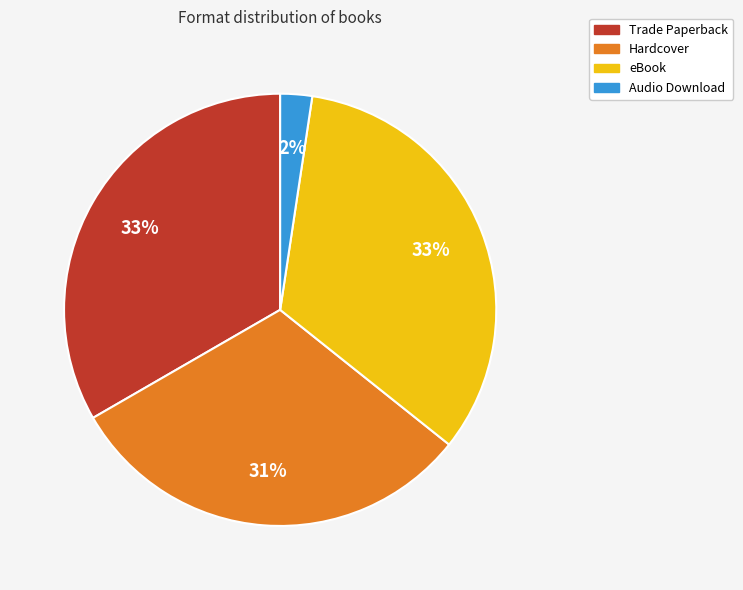

Between Trade Paperback and Audio Download, which is larger?

Trade Paperback